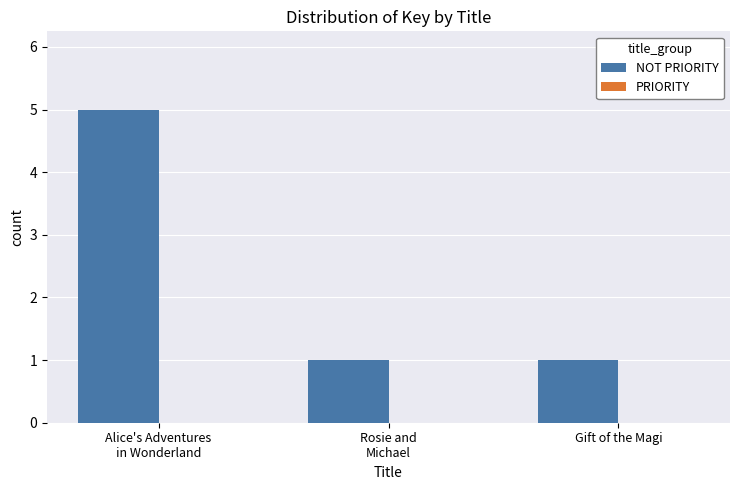

At which category does the chart reach its peak across all series?

Alice's Adventures
in Wonderland